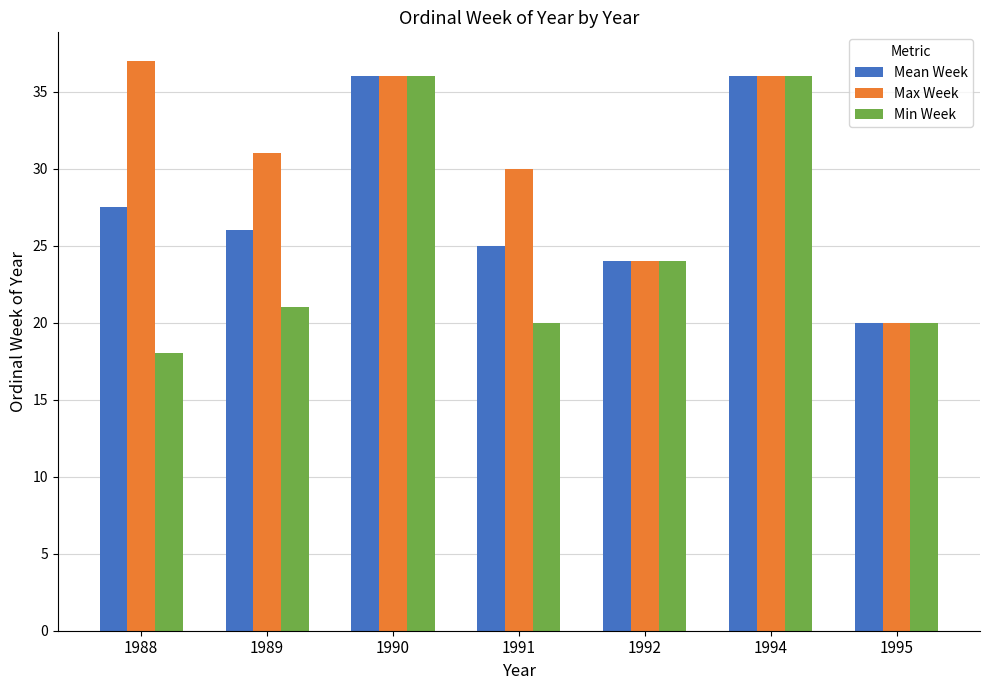

Is it true that Max Week equals 57.2 at 1988?

False